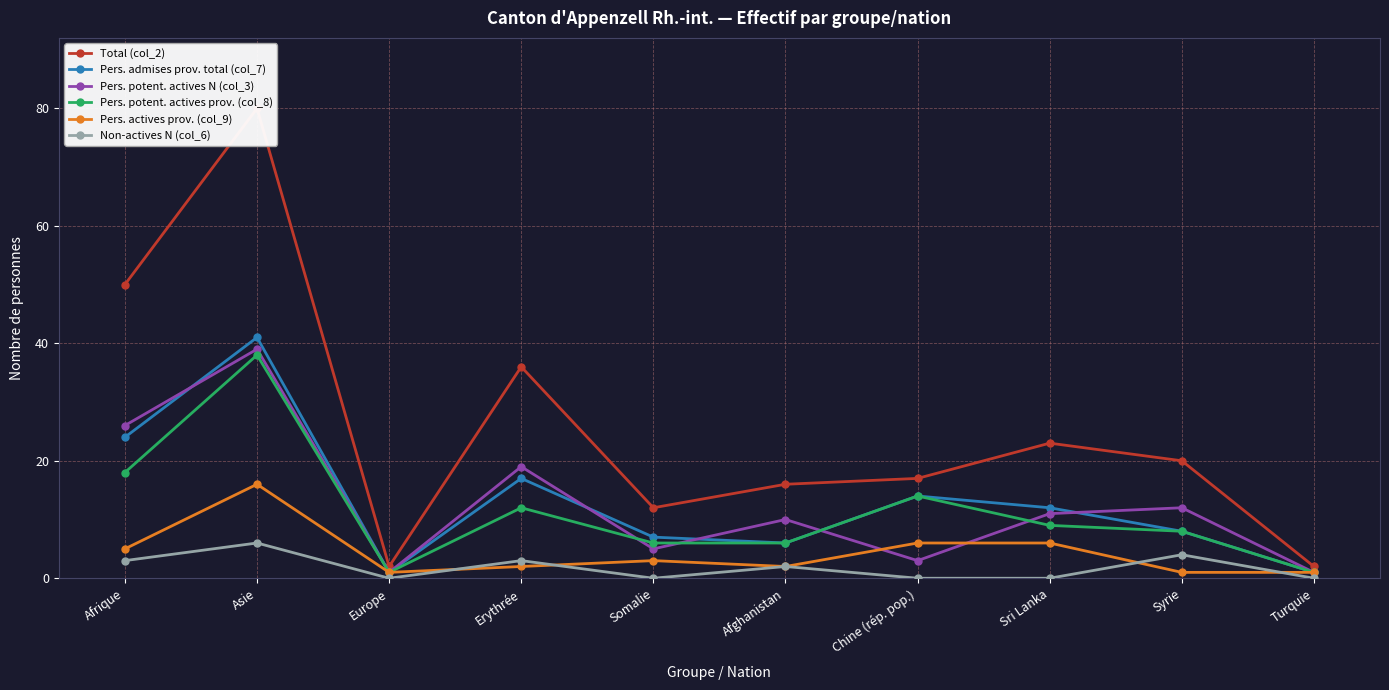

What position from the right is Afghanistan?

5